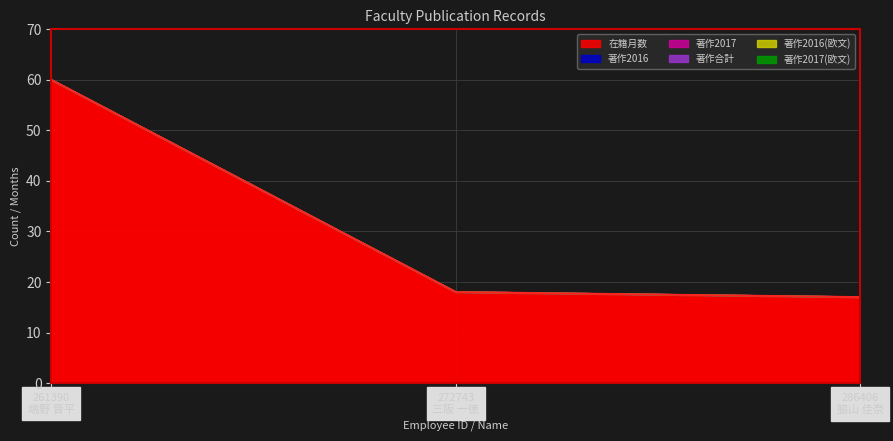

Between 261390
端野 晋平 and 272743
三阪 一徳, which series saw the biggest shift?

在籍月数